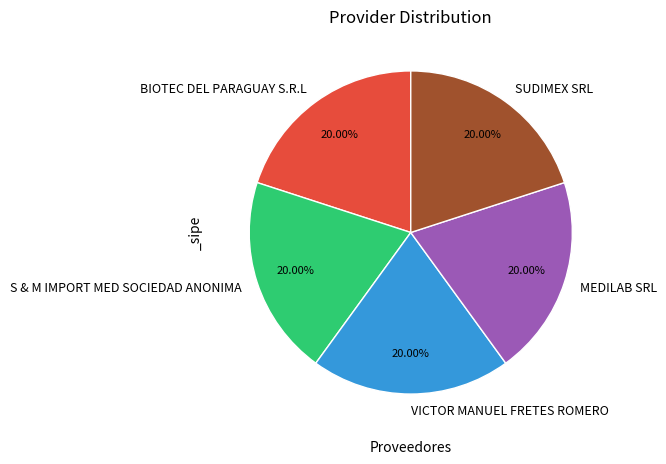

What is the ratio of the value at MEDILAB SRL to the value at S & M IMPORT MED SOCIEDAD ANONIMA?

1.0